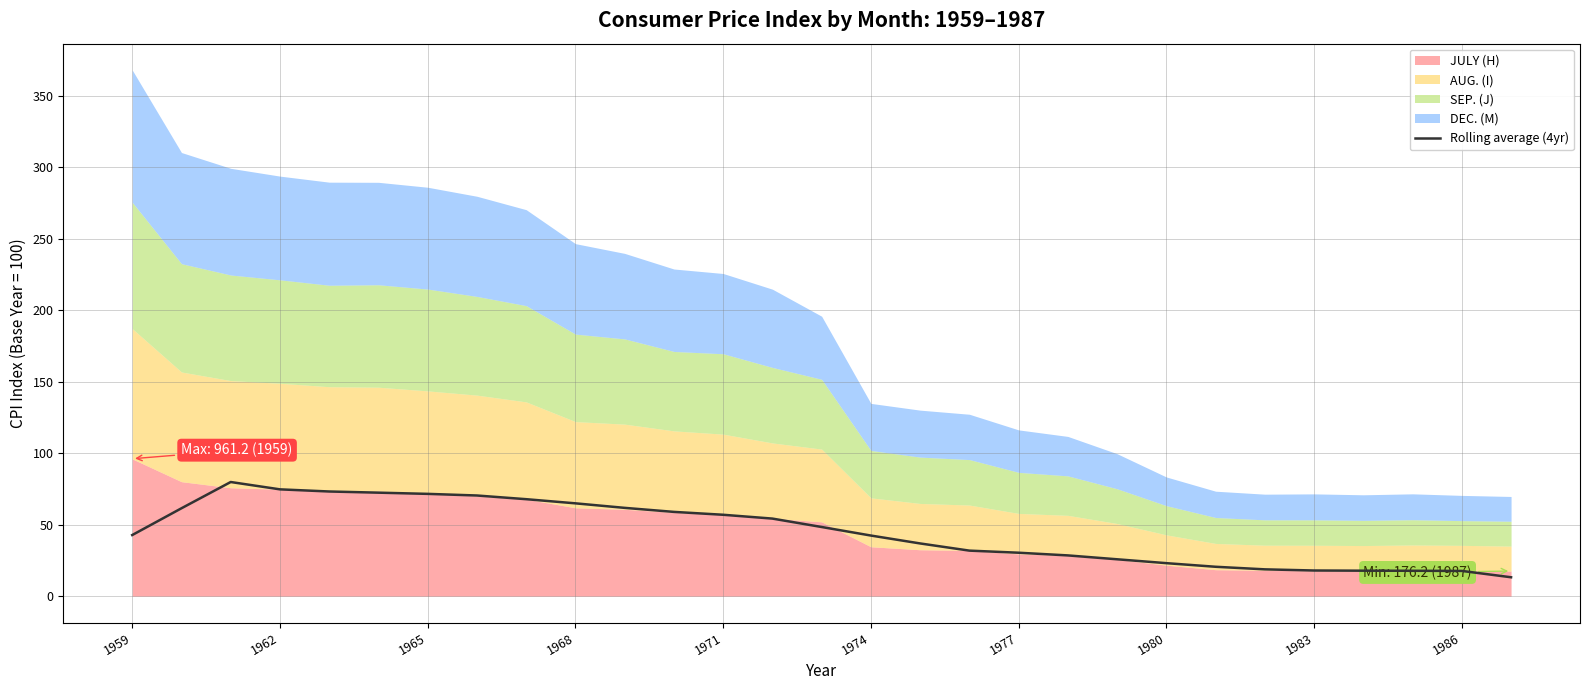

The Rolling average (4yr) series shows 22.2 at 1968. True or false?

False